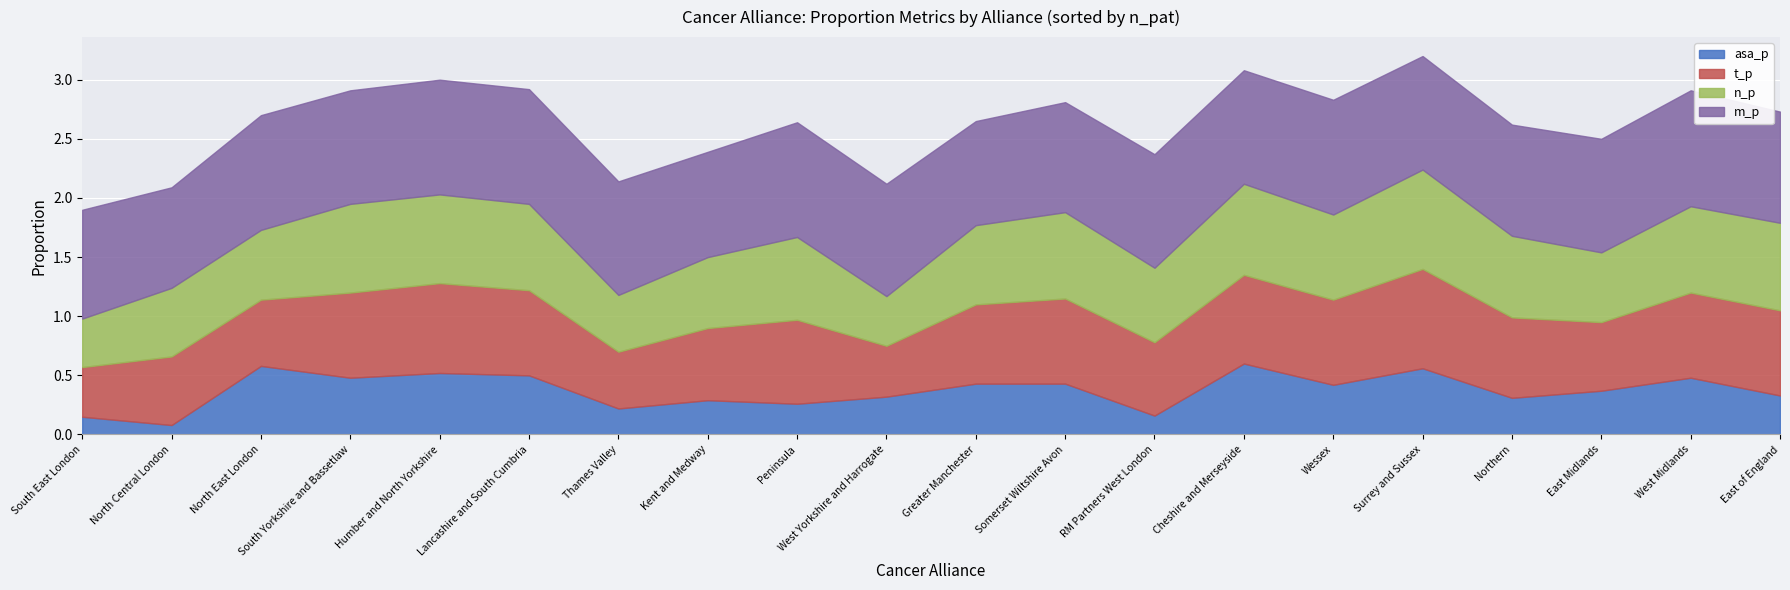

What is the sum of all t_p values?

13.0